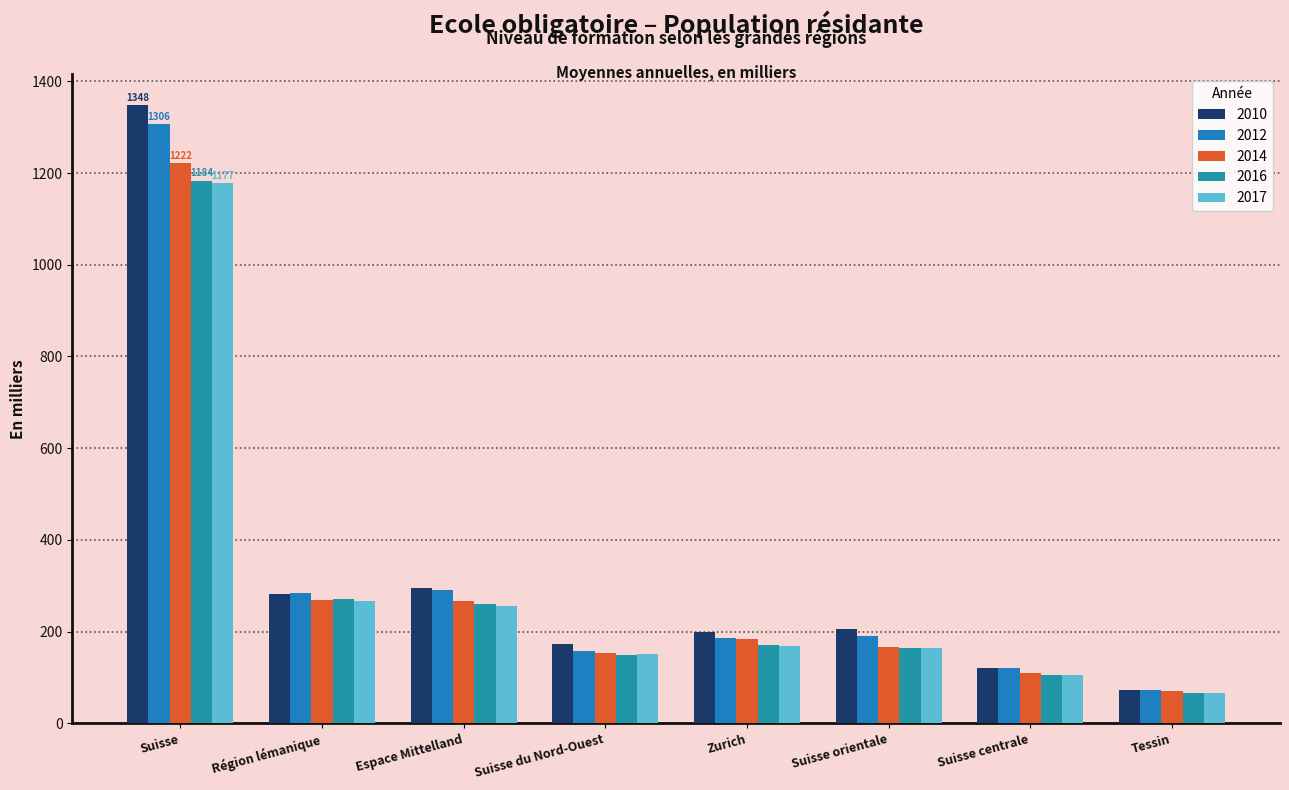

Does the chart contain any negative values?

No